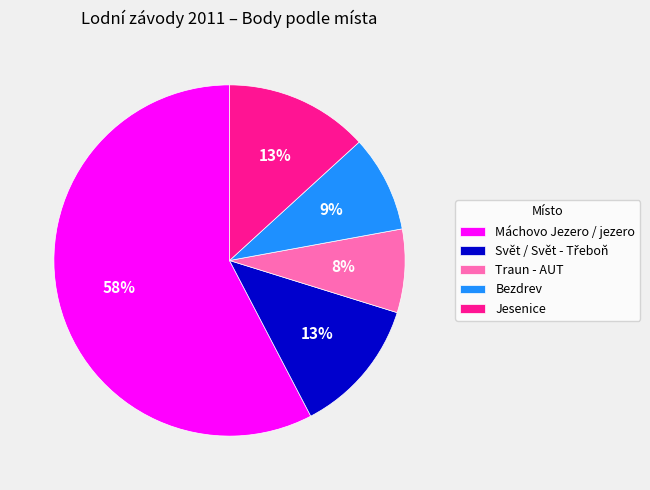

To the nearest percent, what is the average slice percentage?

20%